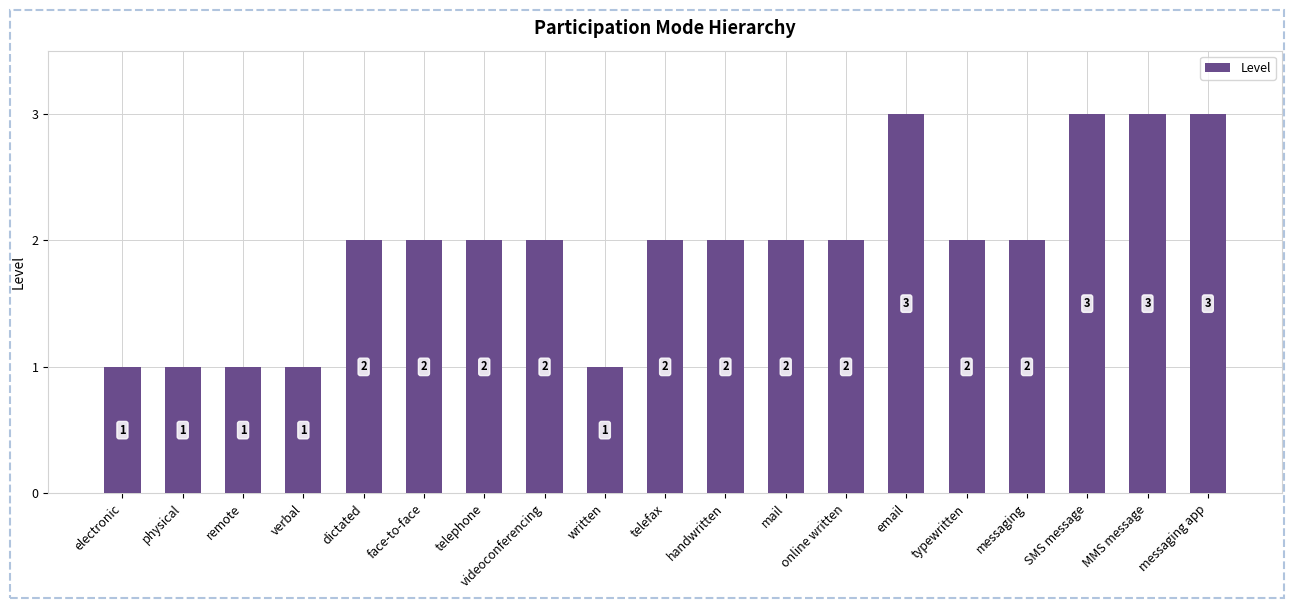

What is the minimum value shown in the chart?

1